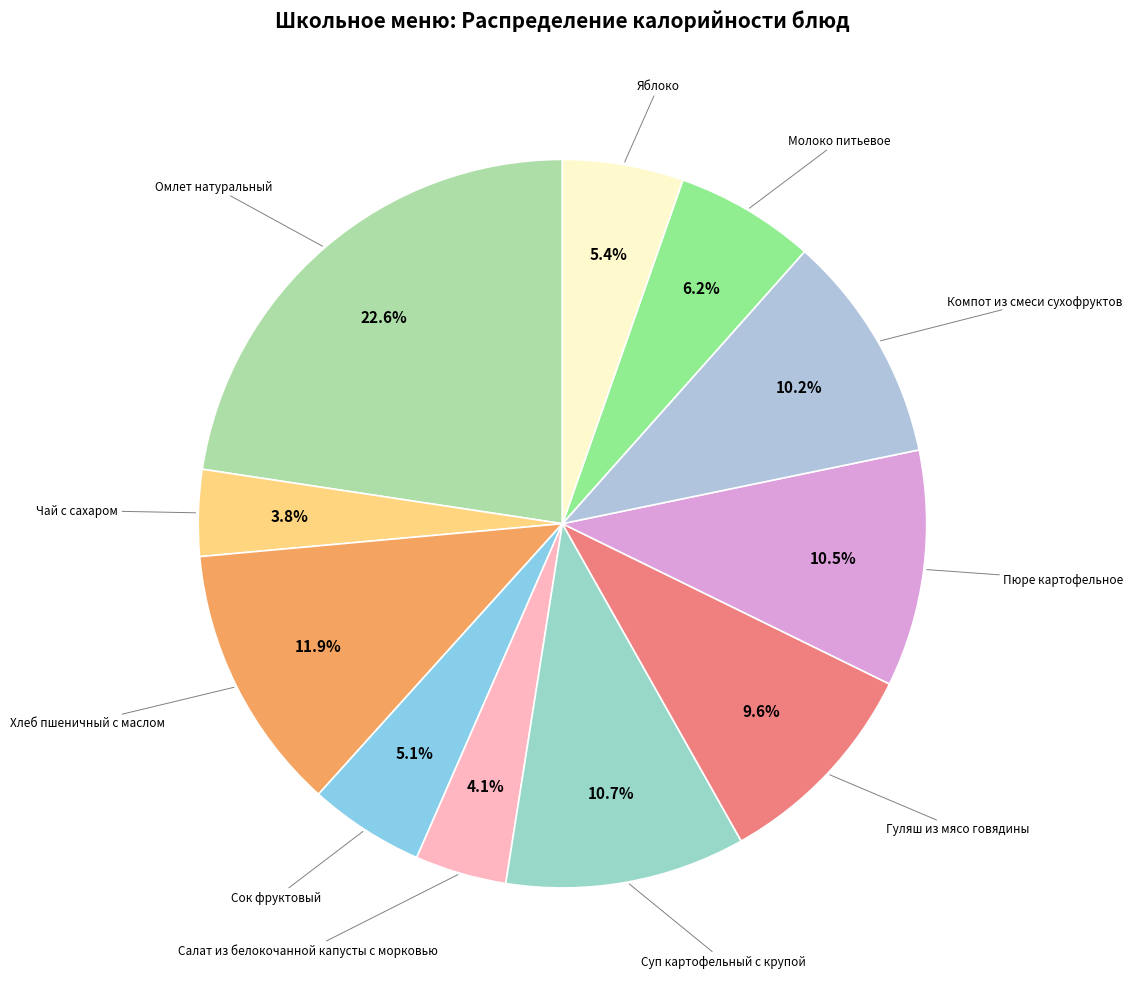

How many segments does this pie chart have?

11